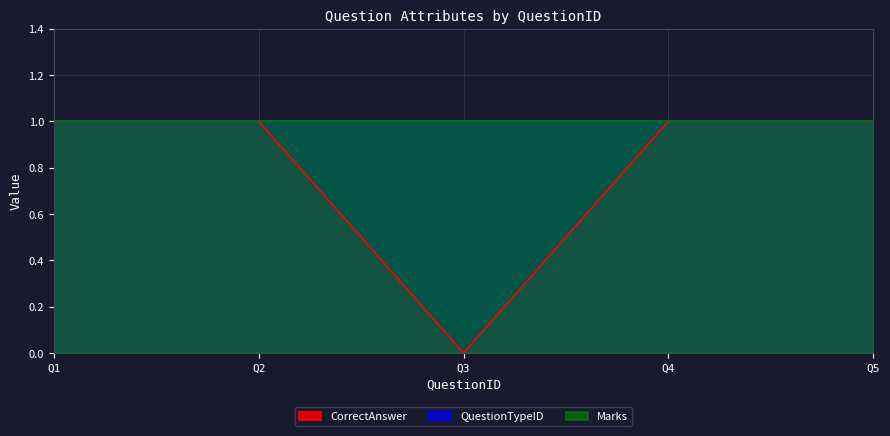

Which category has the lowest value across all series?

3